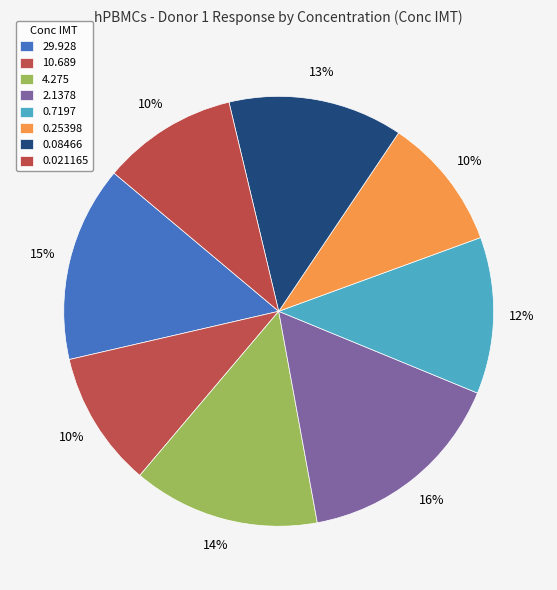

Is it true that 10.689 is 20% of the pie?

False